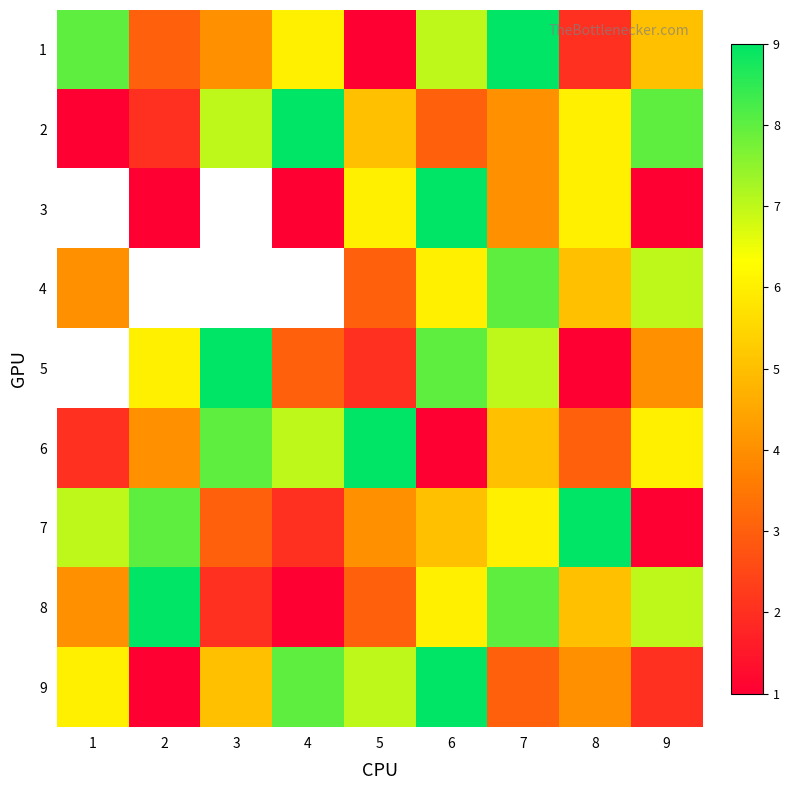

How many data points does each series have?

9